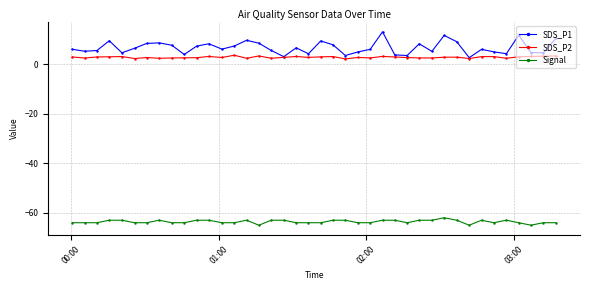

What are all the series names shown in the legend?

SDS_P1, SDS_P2, Signal